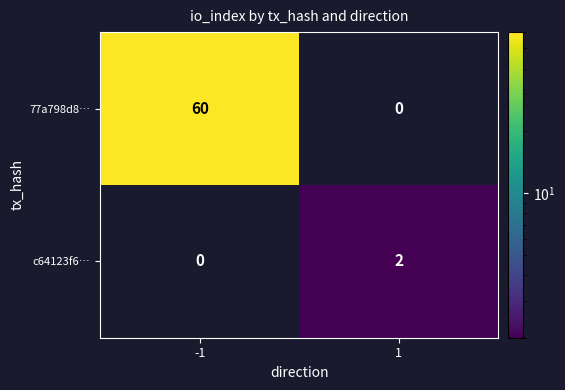

Which series has the largest total across all categories?

77a798d8…